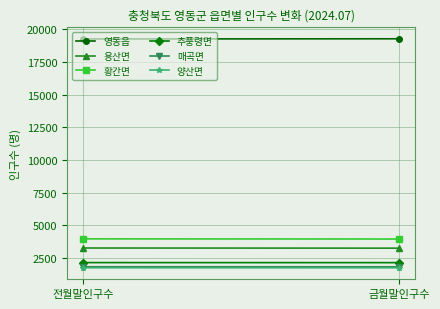

What position from the left is 전월말인구수?

1